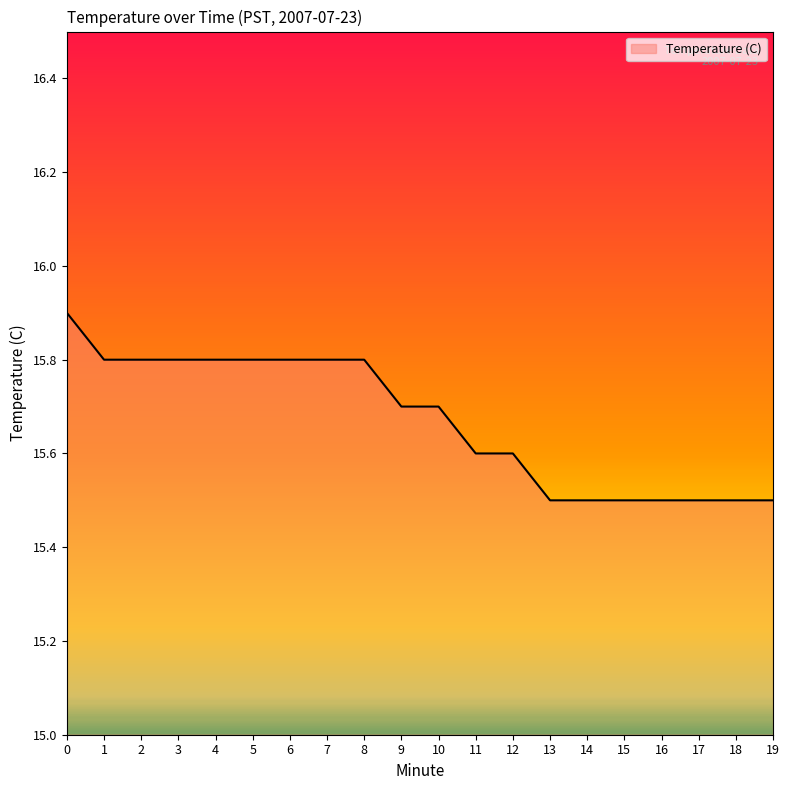

Reading left to right, what are all the values shown in this chart?

0=15.9	1=15.8	2=15.8	3=15.8	4=15.8	5=15.8	6=15.8	7=15.8	8=15.8	9=15.7	10=15.7	11=15.6	12=15.6	13=15.5	14=15.5	15=15.5	16=15.5	17=15.5	18=15.5	19=15.5